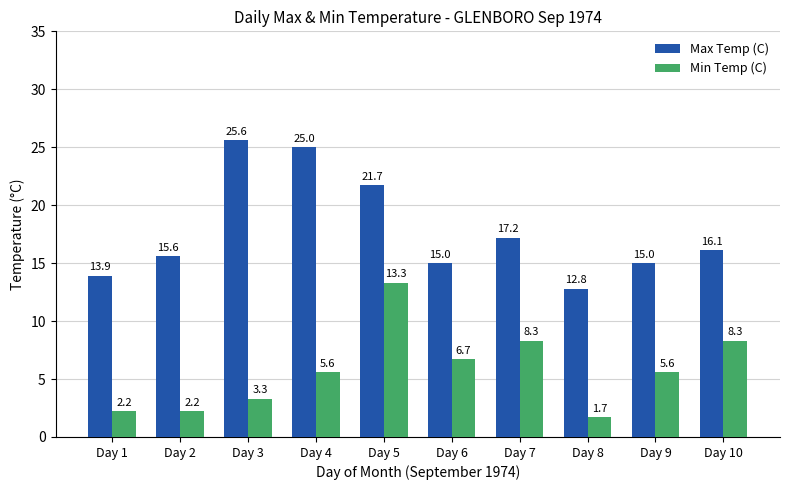

At which label is Max Temp (C) closest to 19?

Day 7